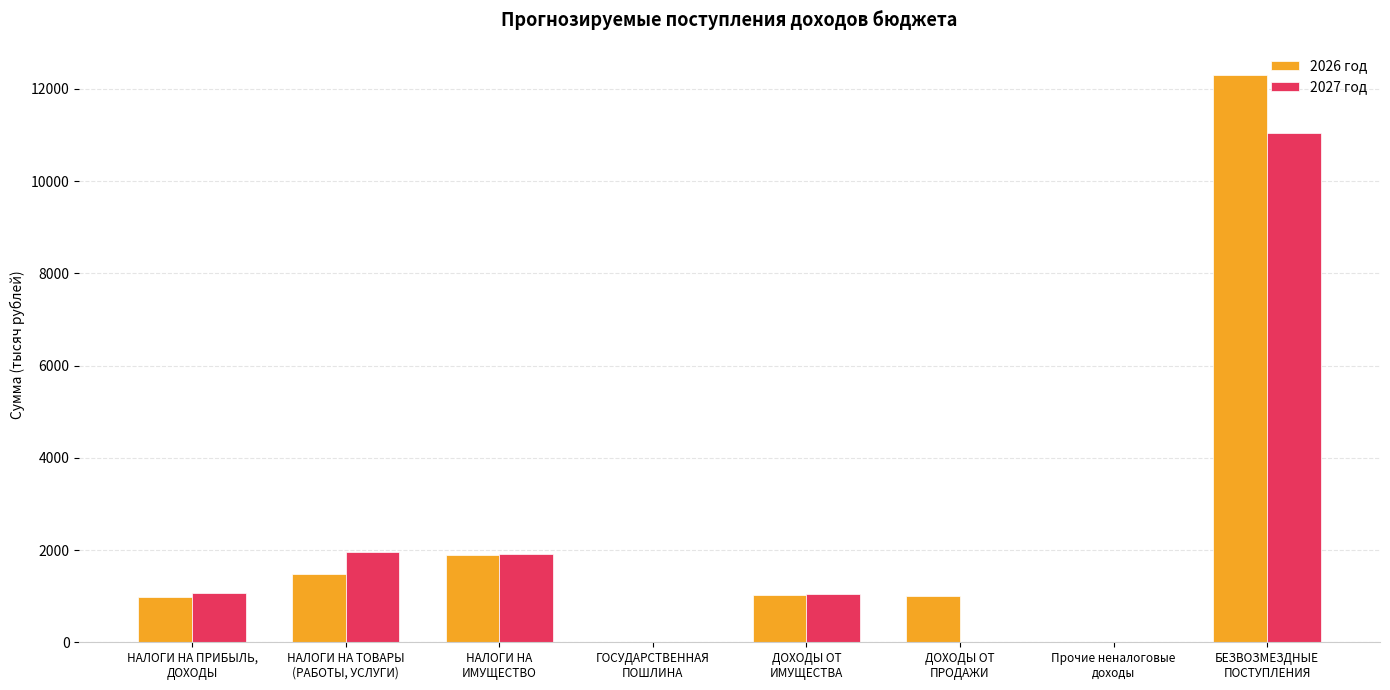

What is the sum of all 2027 год values?

17018.3